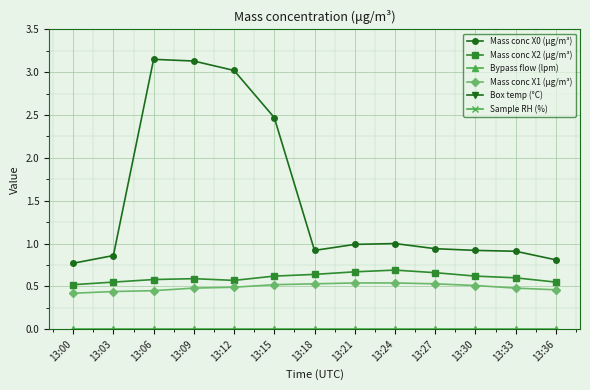

True or false: Mass conc X0 (μg/m³) has a value of 1.5 at 13:33.

False